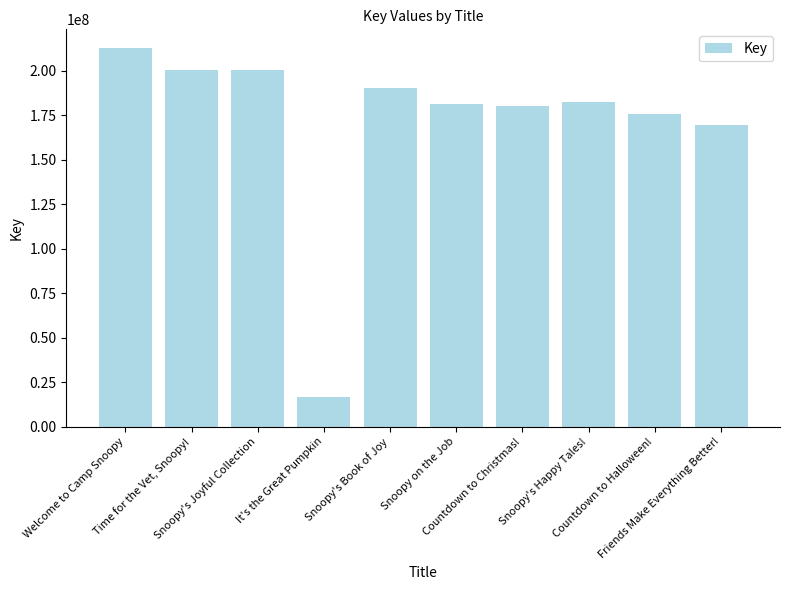

List the labels in order of value, largest first.

Welcome to Camp Snoopy, Snoopy's Joyful Collection, Time for the Vet, Snoopy!, Snoopy's Book of Joy, Snoopy's Happy Tales!, Snoopy on the Job, Countdown to Christmas!, Countdown to Halloween!, Friends Make Everything Better!, It's the Great Pumpkin